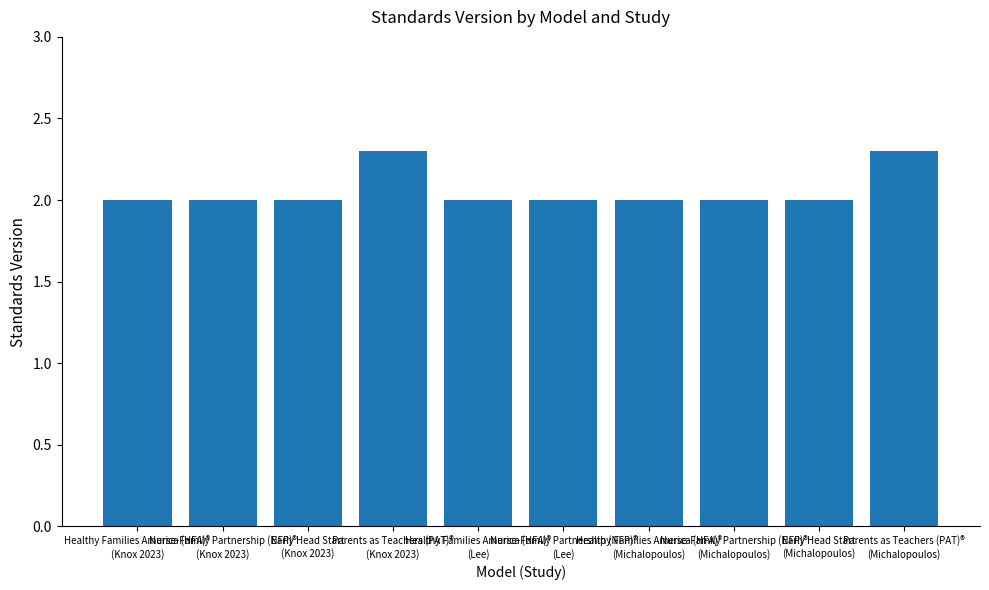

What is the smallest value displayed?

2.0